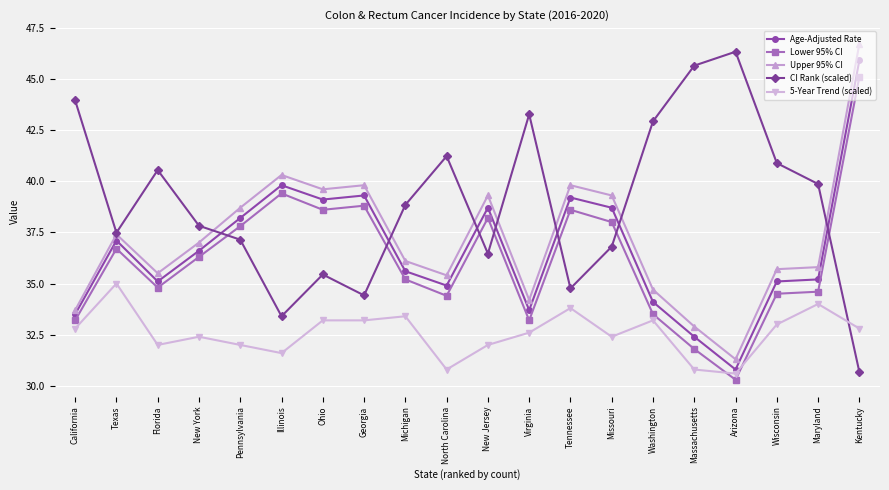

True or false: Upper 95% CI and 5-Year Trend (scaled) intersect in this chart.

False